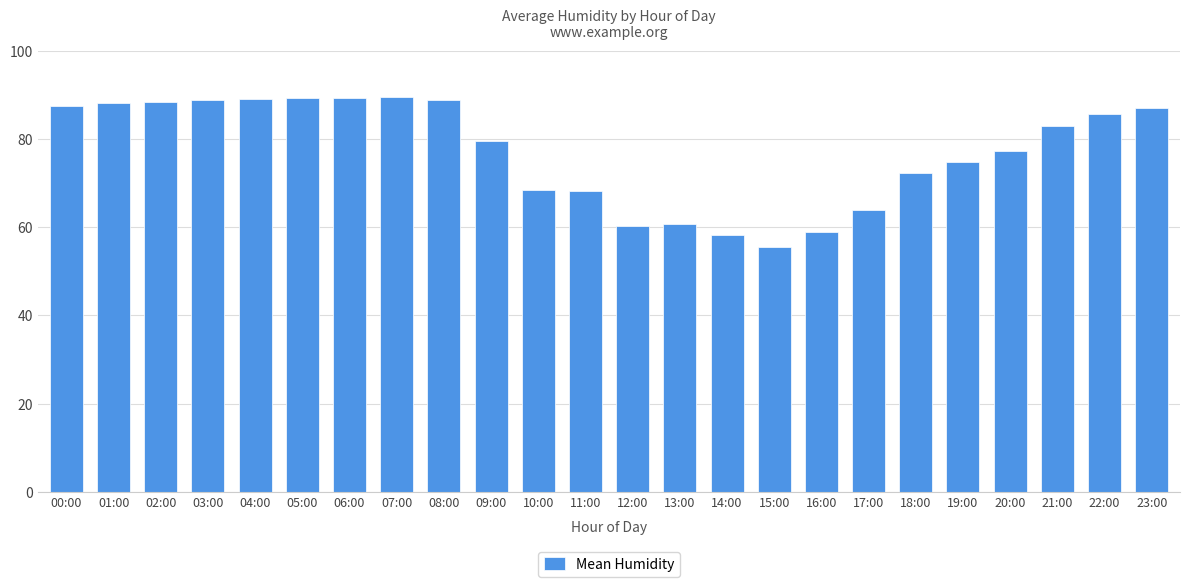

Between 22:00 and 15:00, which is larger?

22:00